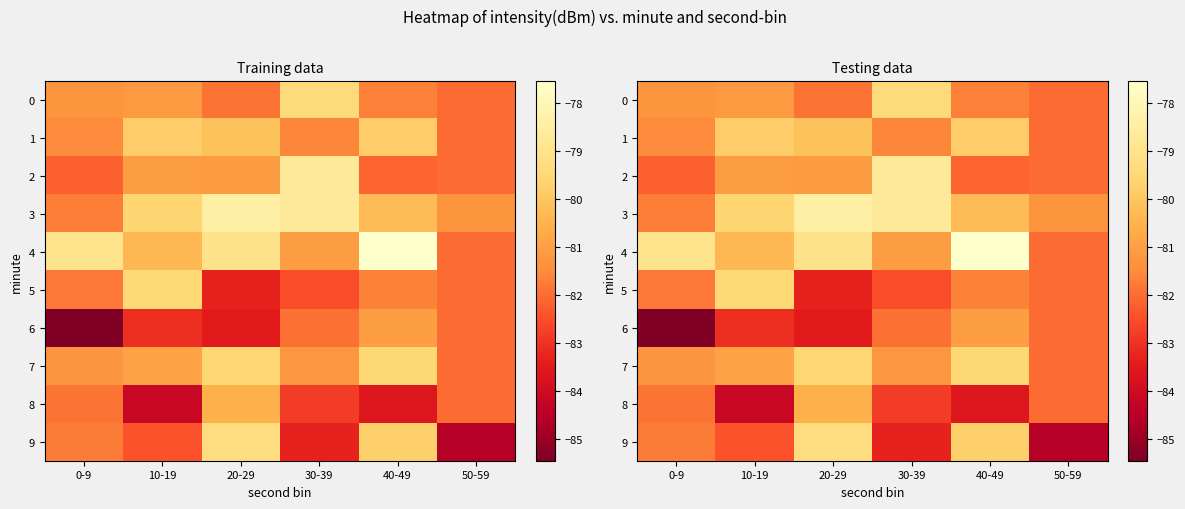

At 30-39, list the series in order from smallest to largest.

9, 8, 5, 6, 1, 7, 4, 0, 2, 3